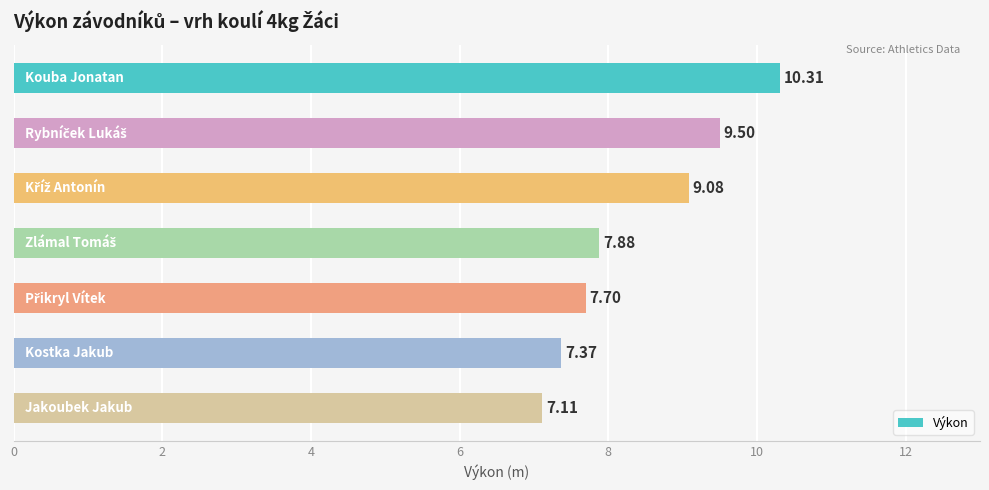

What is the difference between the maximum and minimum values?

3.2